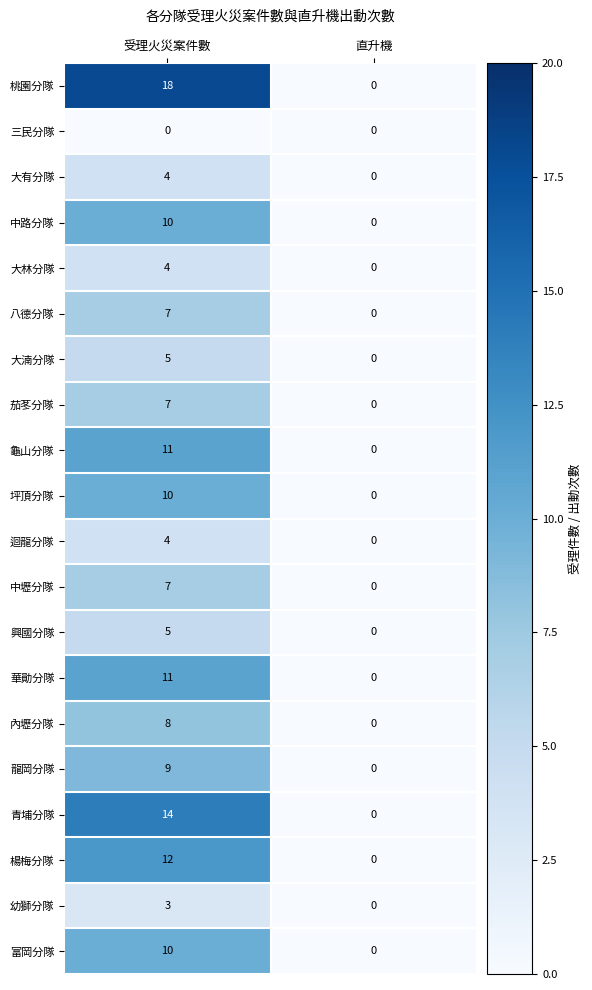

The value of 大湳分隊 at 直升機 is 2. True or false?

False